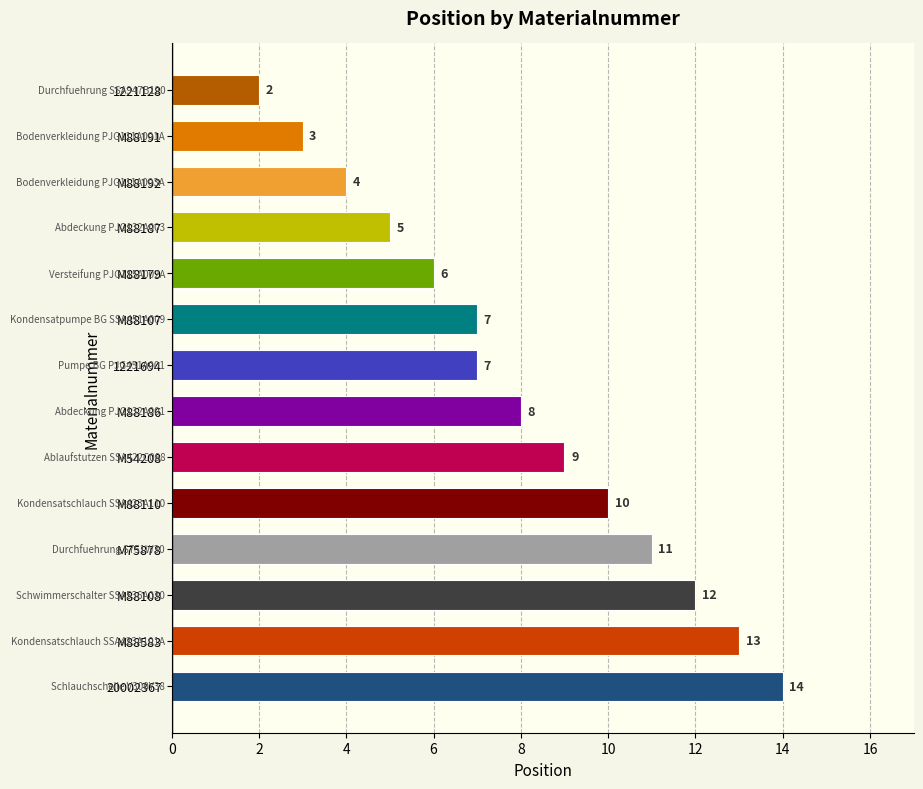

What is the label of the 10th bar from the bottom?

M88179